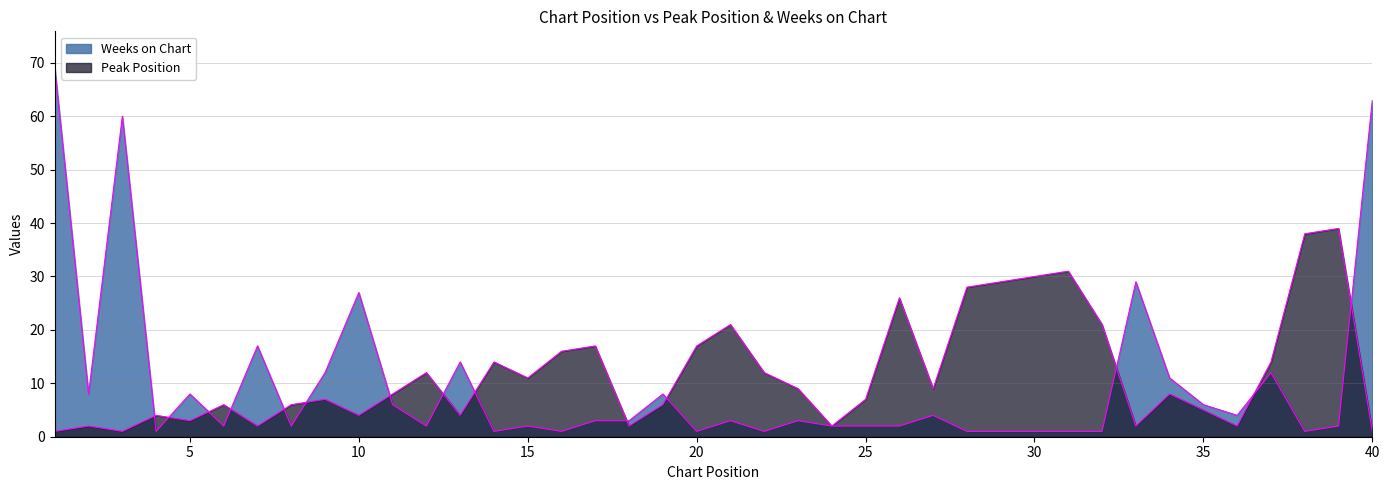

What is the total value across all series at 23?

12